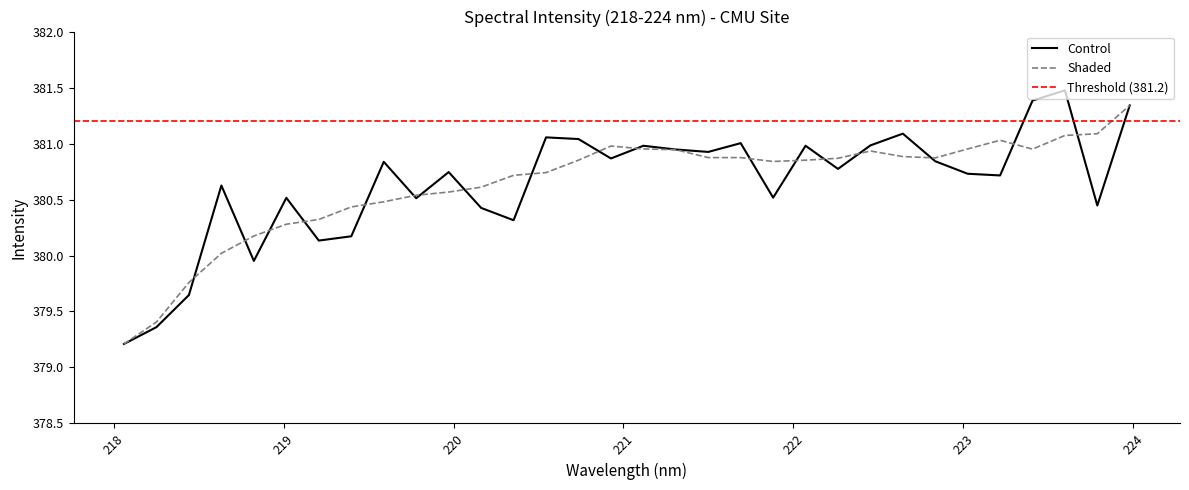

What is the sum of all values?

12180.5